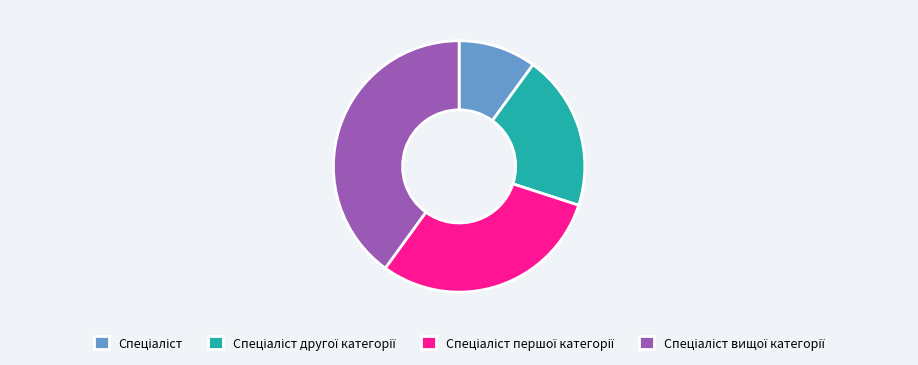

Does any single category account for the majority?

No